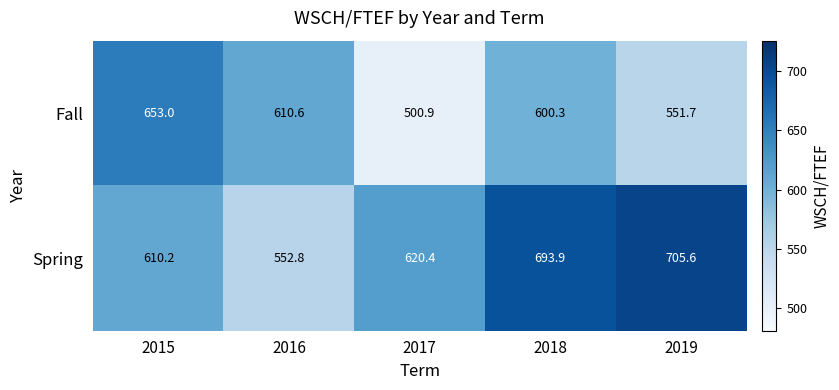

What is the difference between the second highest and minimum values in the Fall series?

109.7